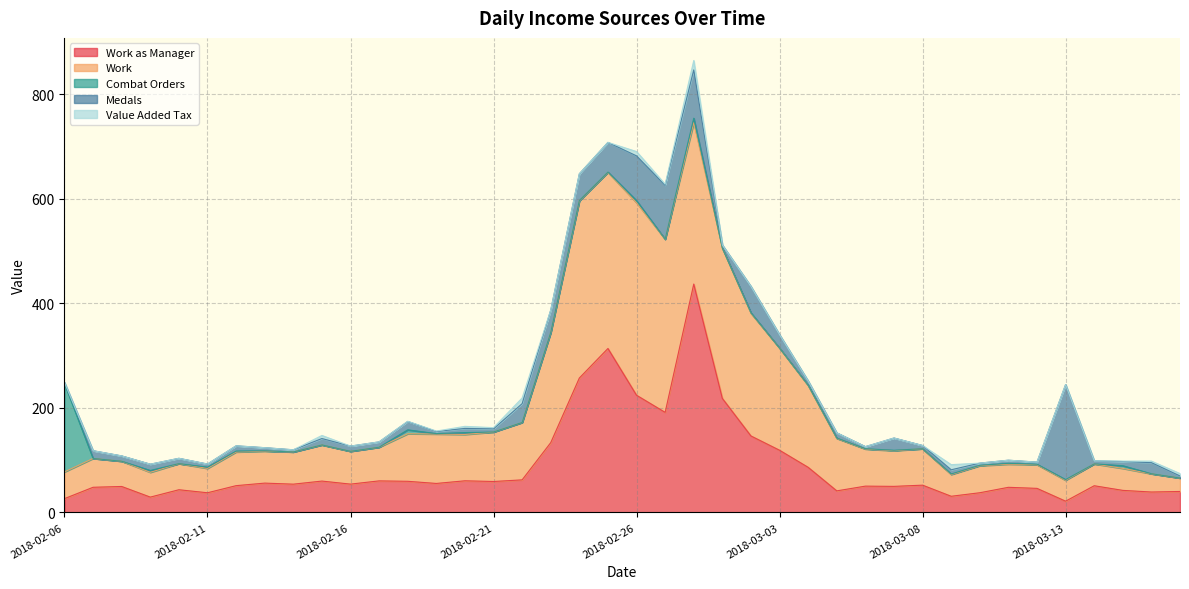

Which series ends up on top after the final intersection of Value Added Tax and Medals?

Value Added Tax